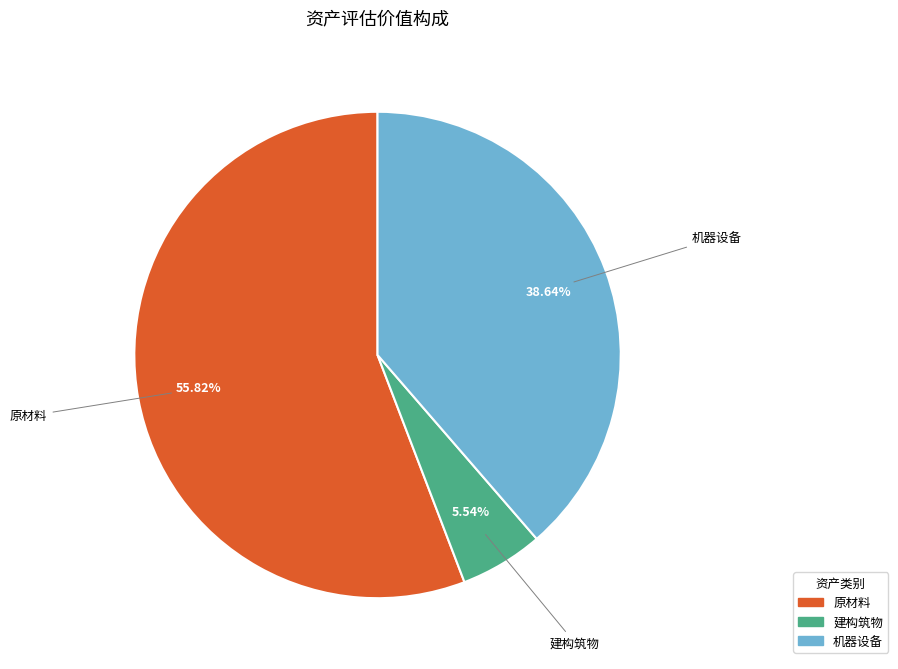

Which slice represents more than half of the pie?

原材料